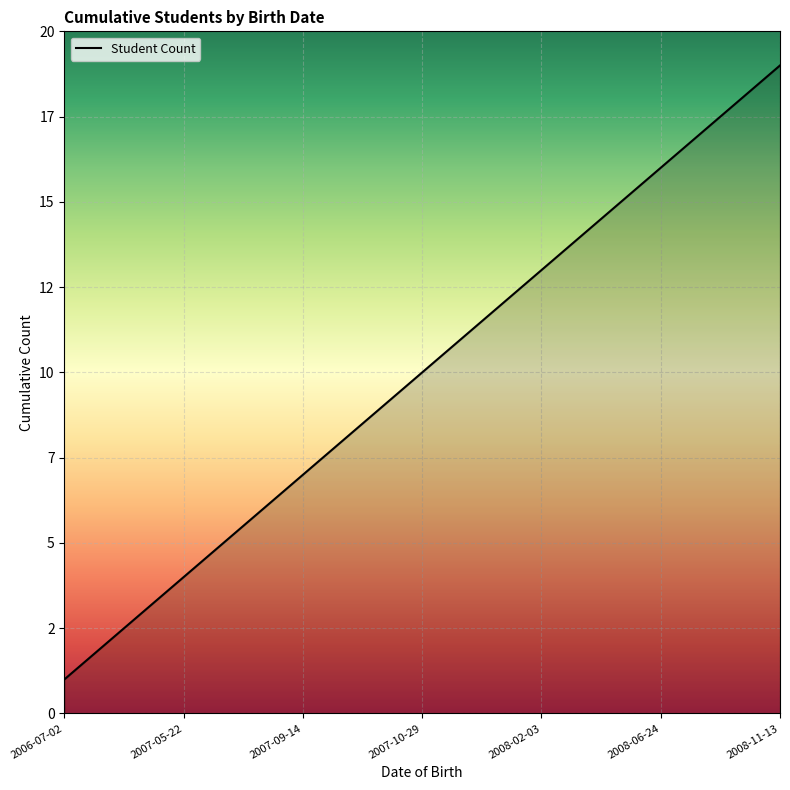

What is the sum of all values?

190